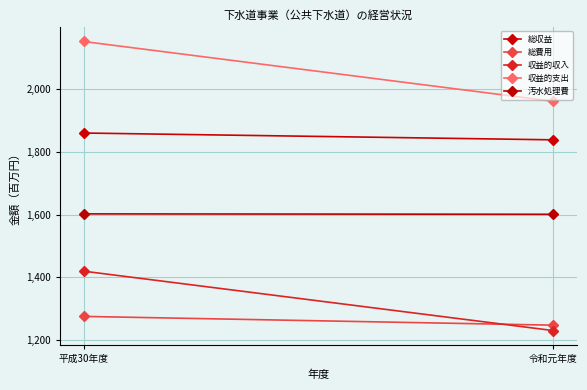

What is the difference between the maximum and minimum values in the 総収益 series?

21713